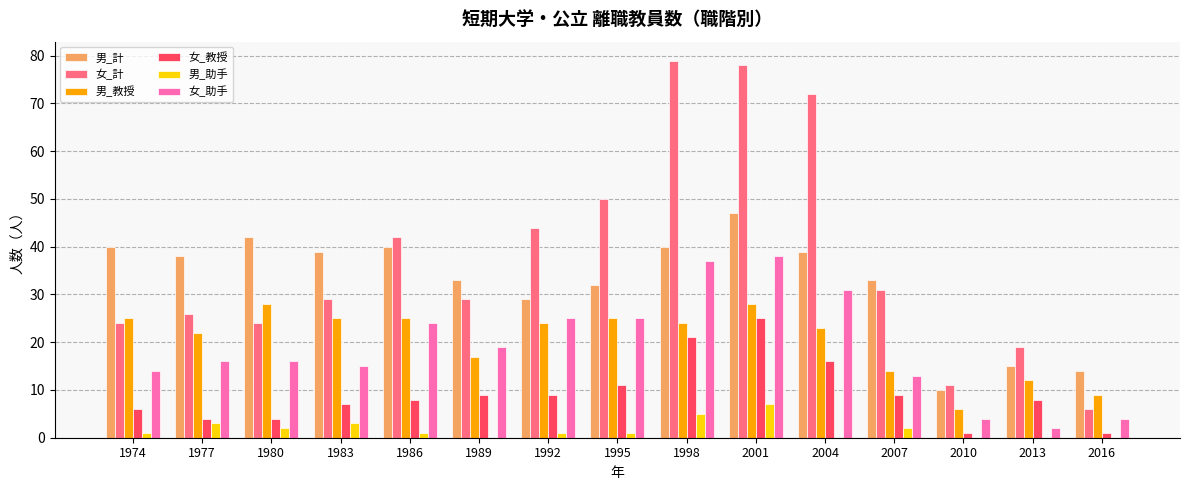

Is the value of 男_助手 at 2004 greater than the value of 女_計 at 2016?

No